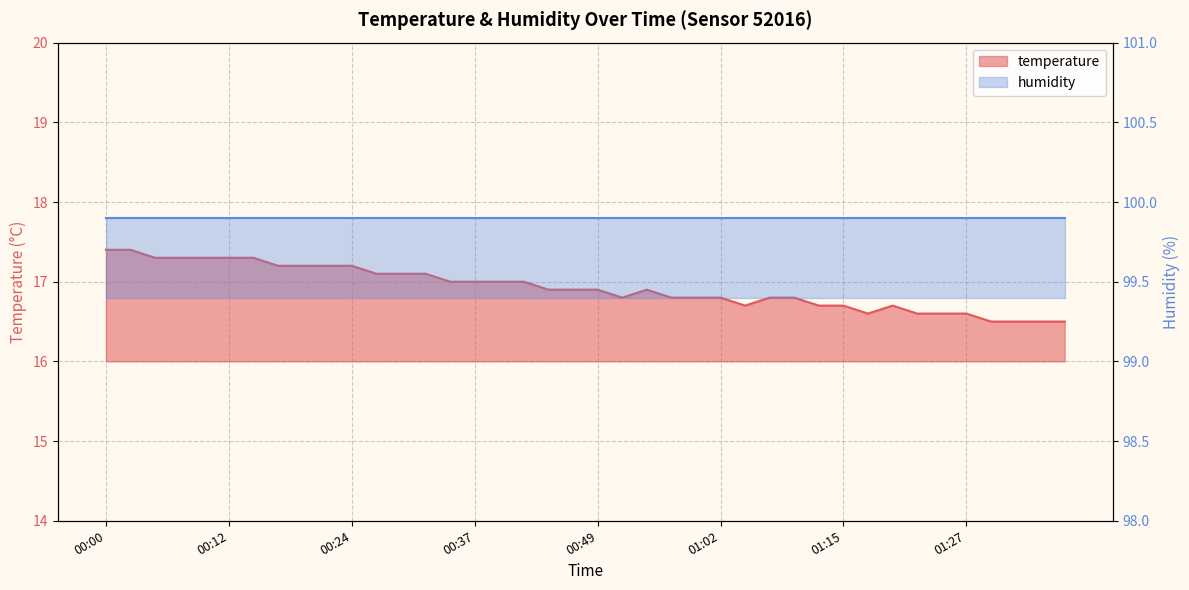

At which label is the value closest to 16?

01:29